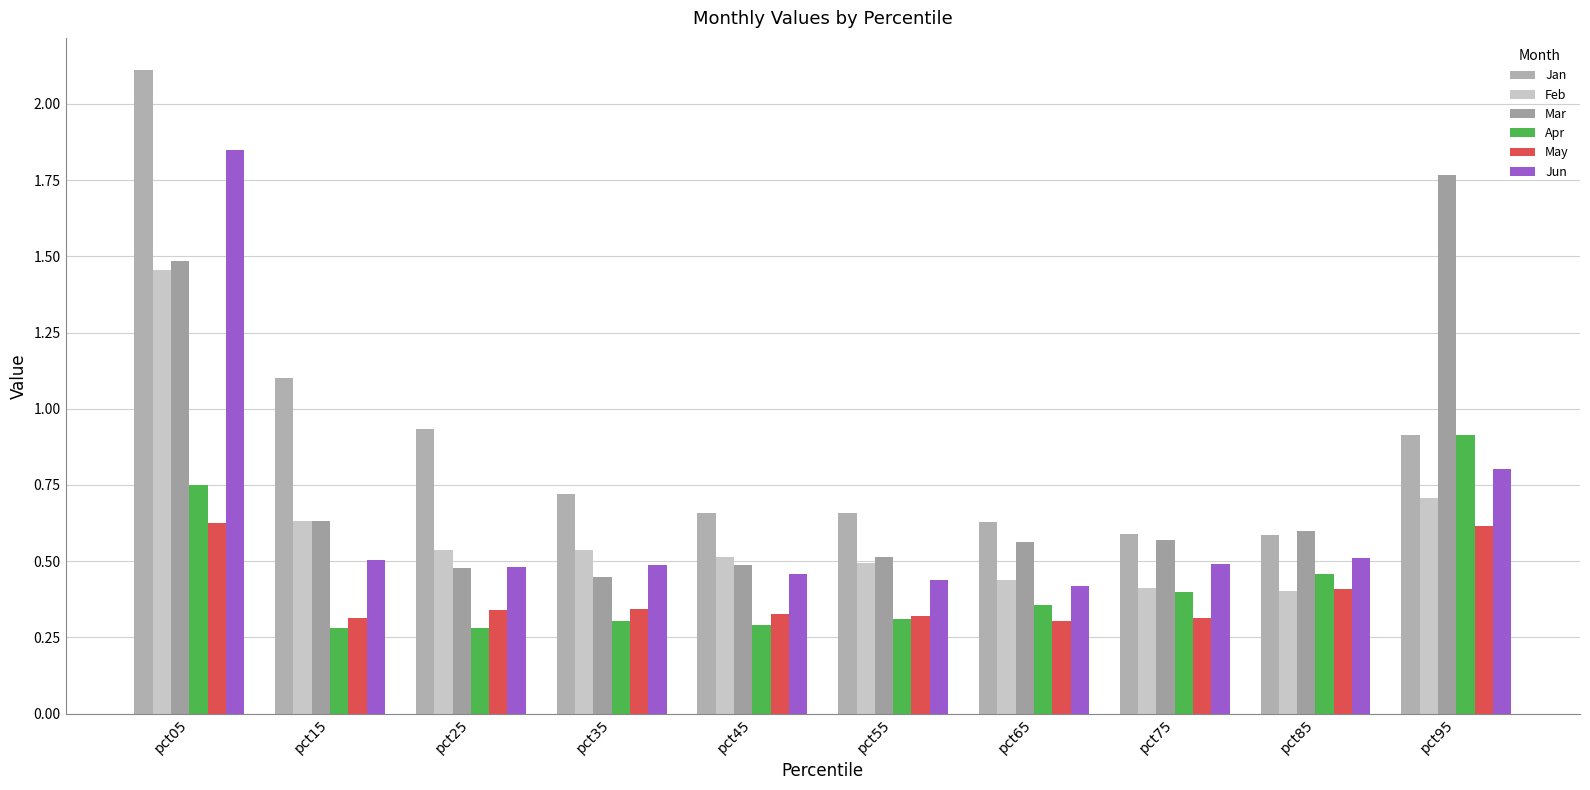

Where is Jun nearest to the value 1?

pct95